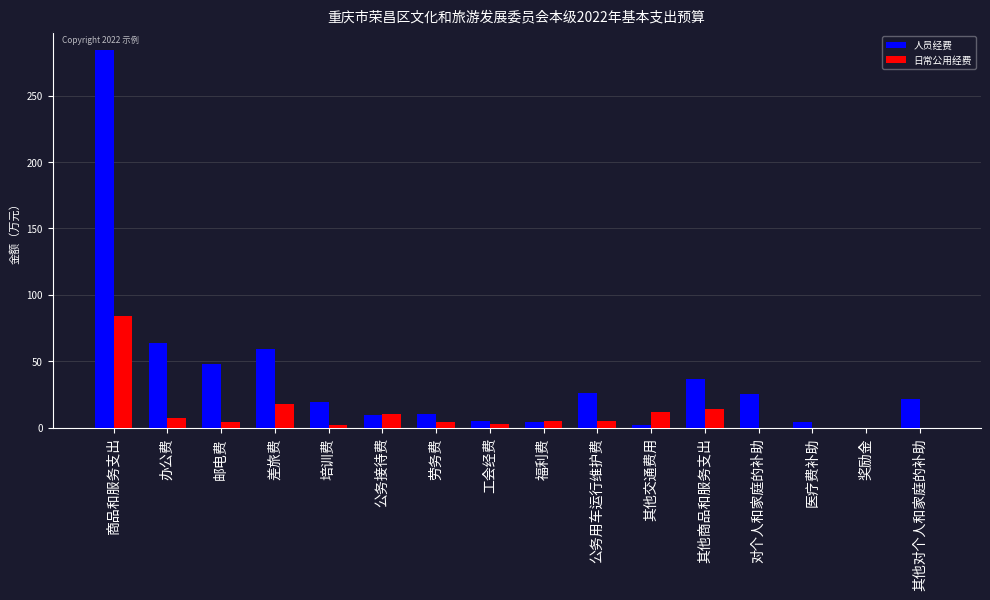

Which category has the highest value in the 日常公用经费 series?

商品和服务支出